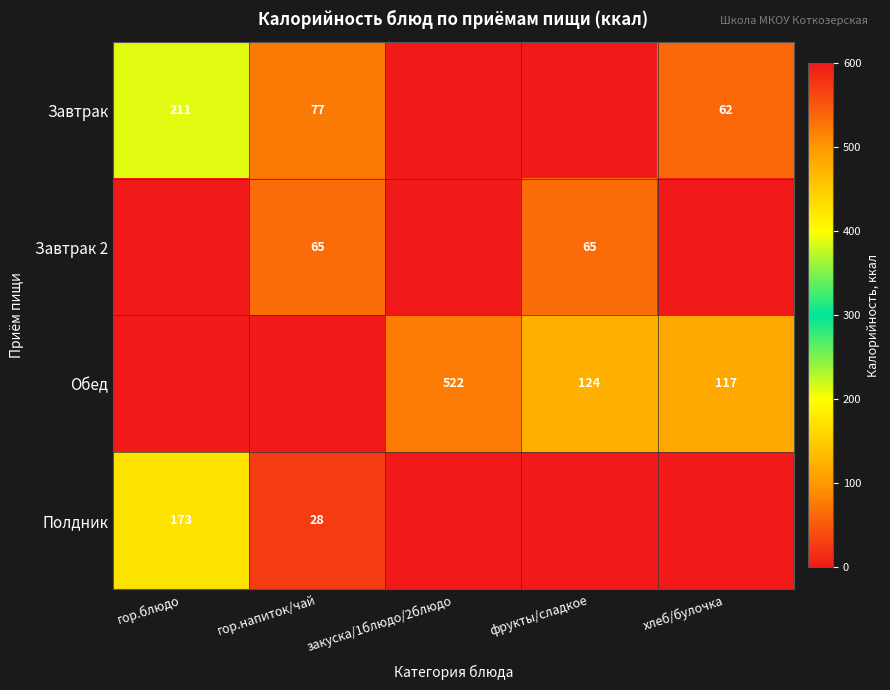

The value of Обед at хлеб/булочка is 77. True or false?

False